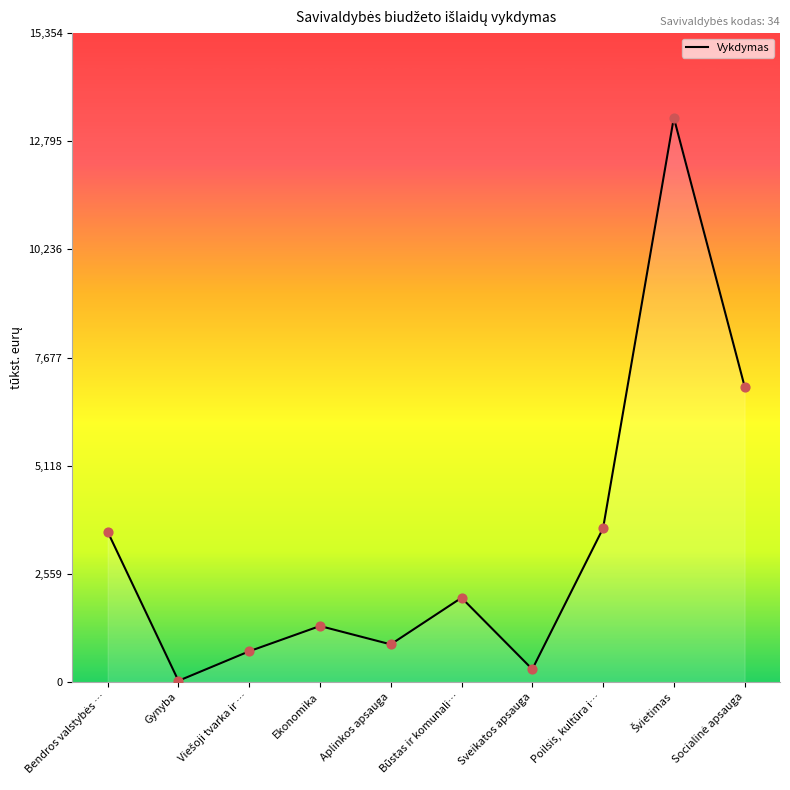

What is the greatest value displayed?

13351.1